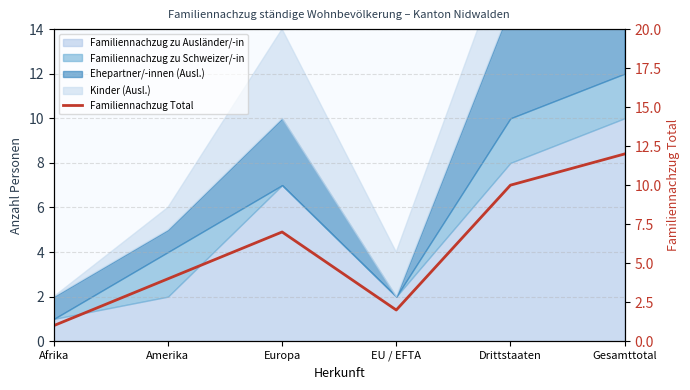

What is the change in value from Europa to EU / EFTA?

-5